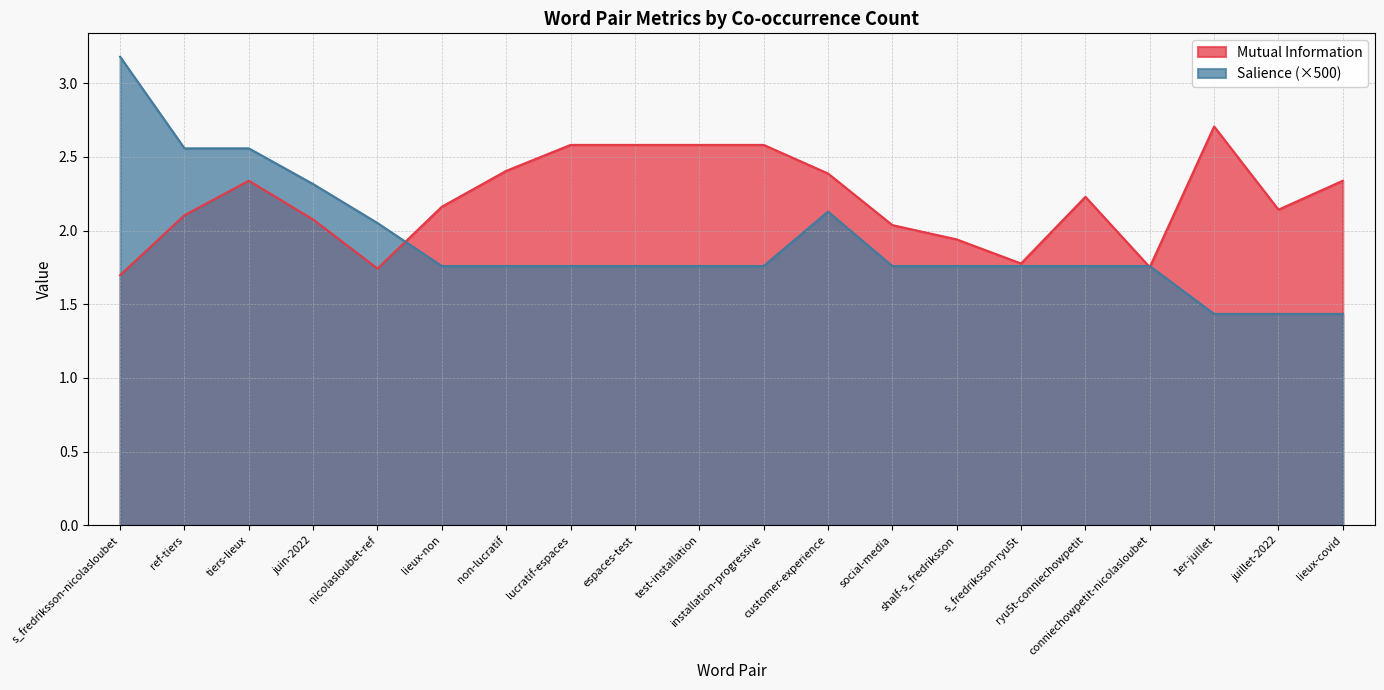

In Salience, how many points are higher than both neighbors (excluding endpoints)?

1